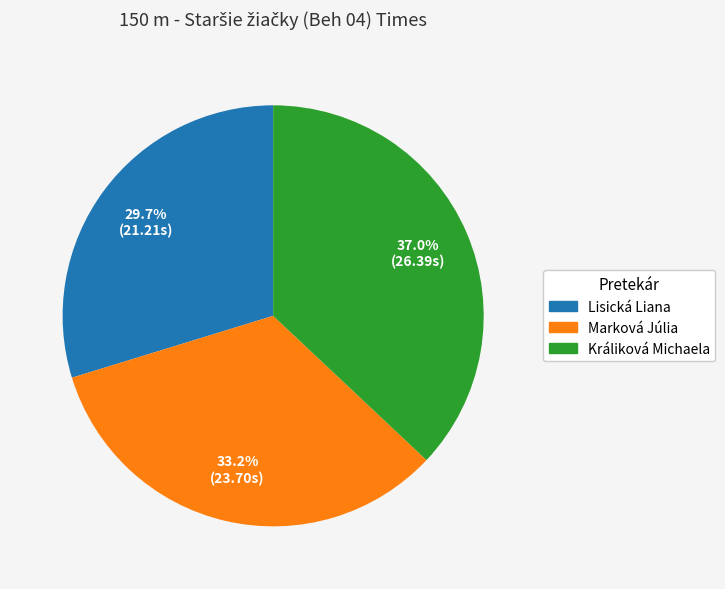

To the nearest percent, what is the difference between the largest and smallest slice percentages?

7%